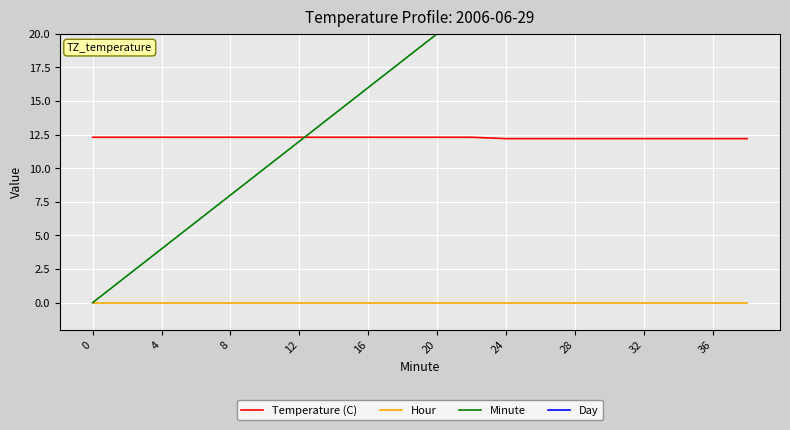

True or false: Hour and Temperature (C) cross at least once.

False